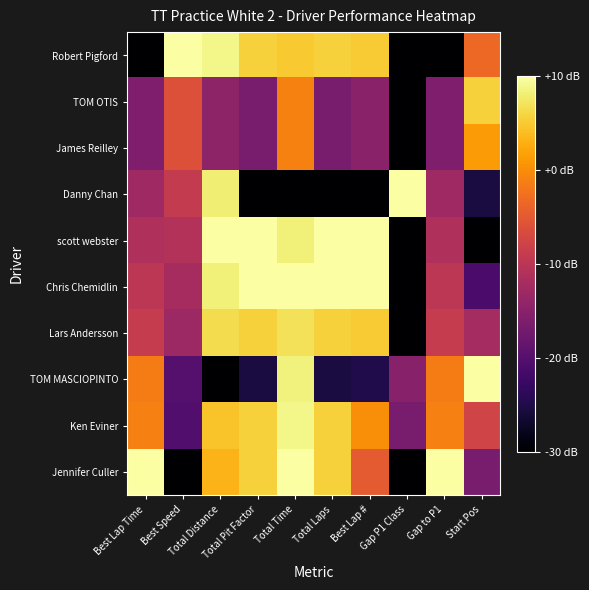

Between Best Lap Time and Start Pos, which series saw the biggest shift?

Jennifer Culler